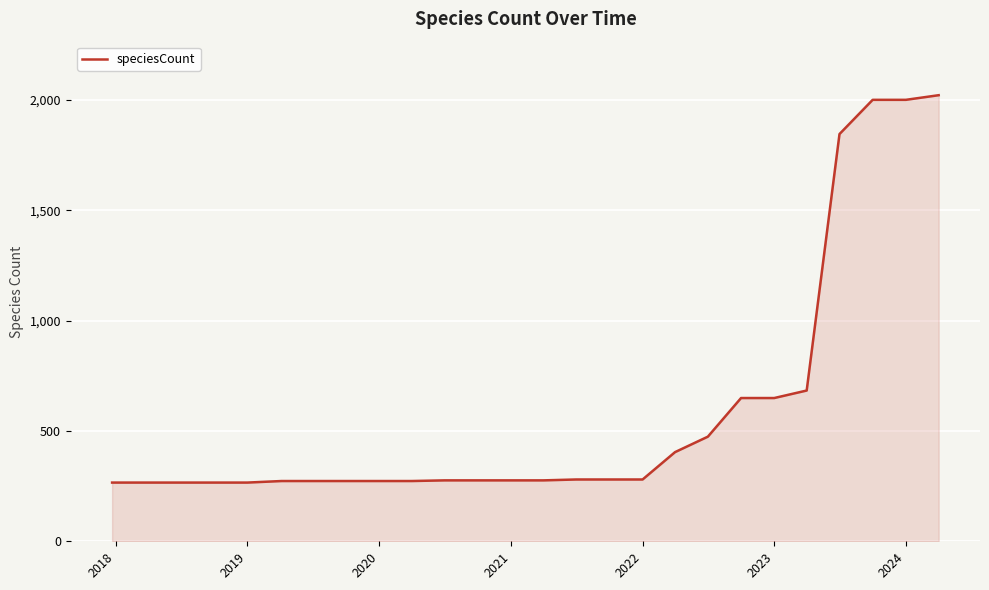

What is the greatest value displayed?

2021